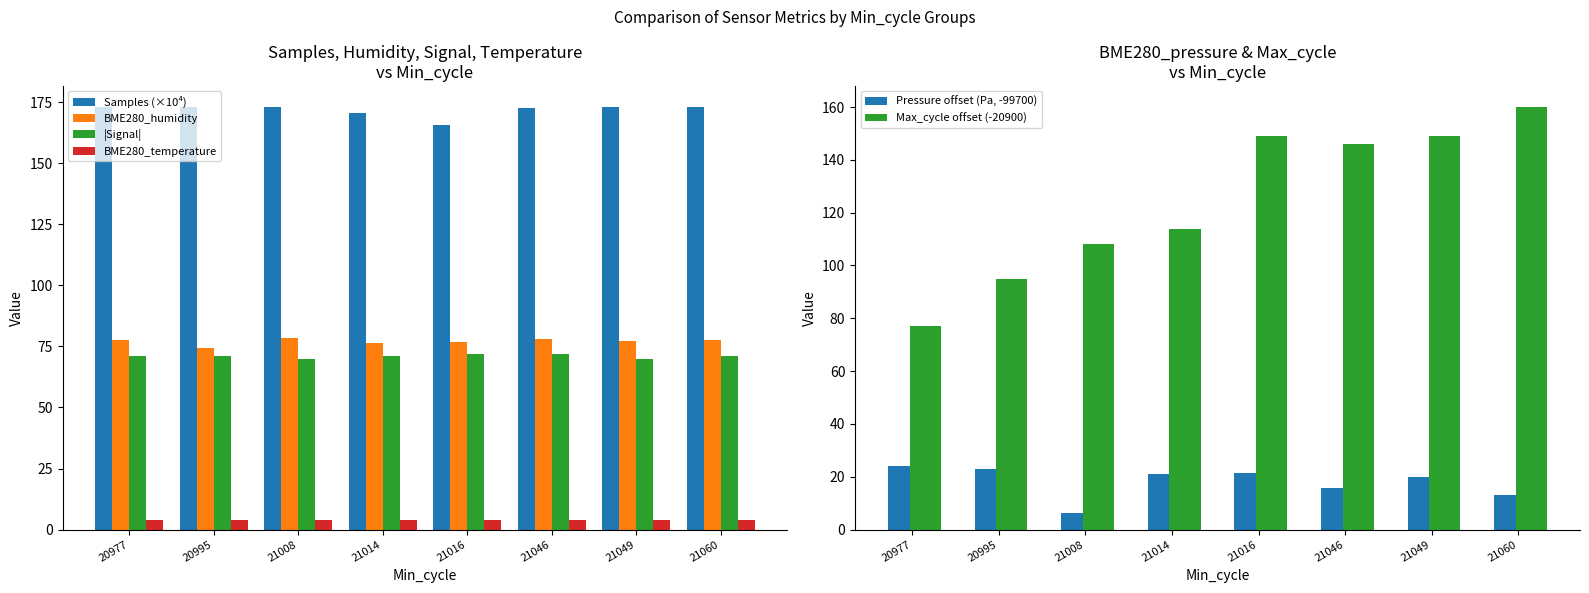

How many bars are there in total?

48